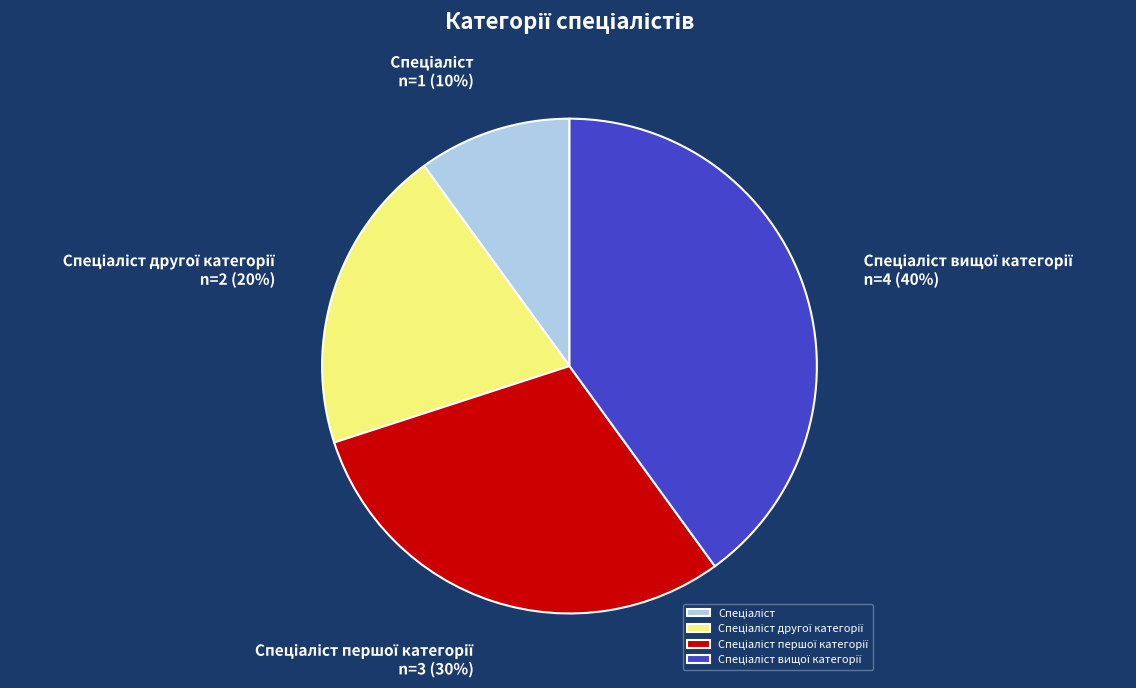

Is there a majority slice in this chart?

No